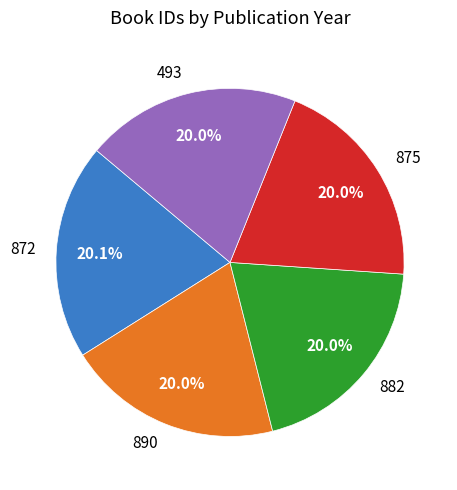

What portion of the pie excludes 875?

80.0%